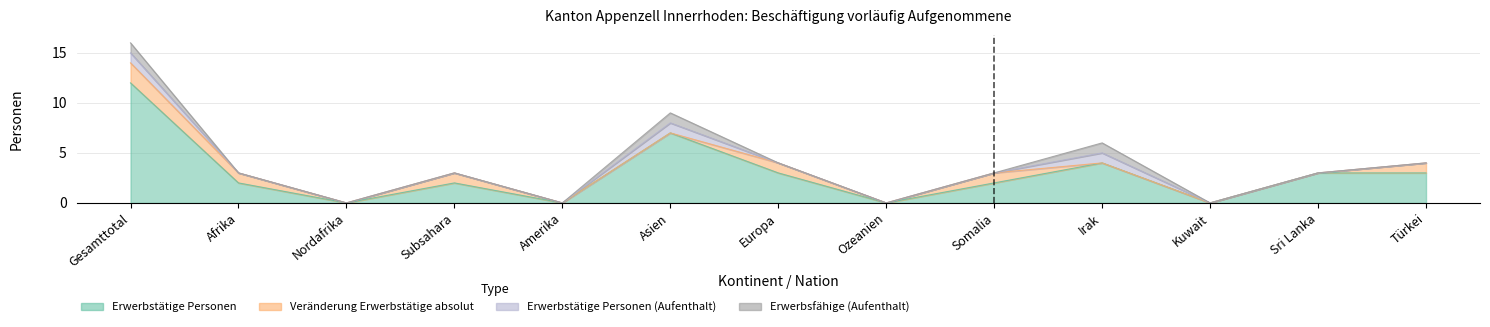

Which series has the largest total across all categories?

Erwerbstätige Personen